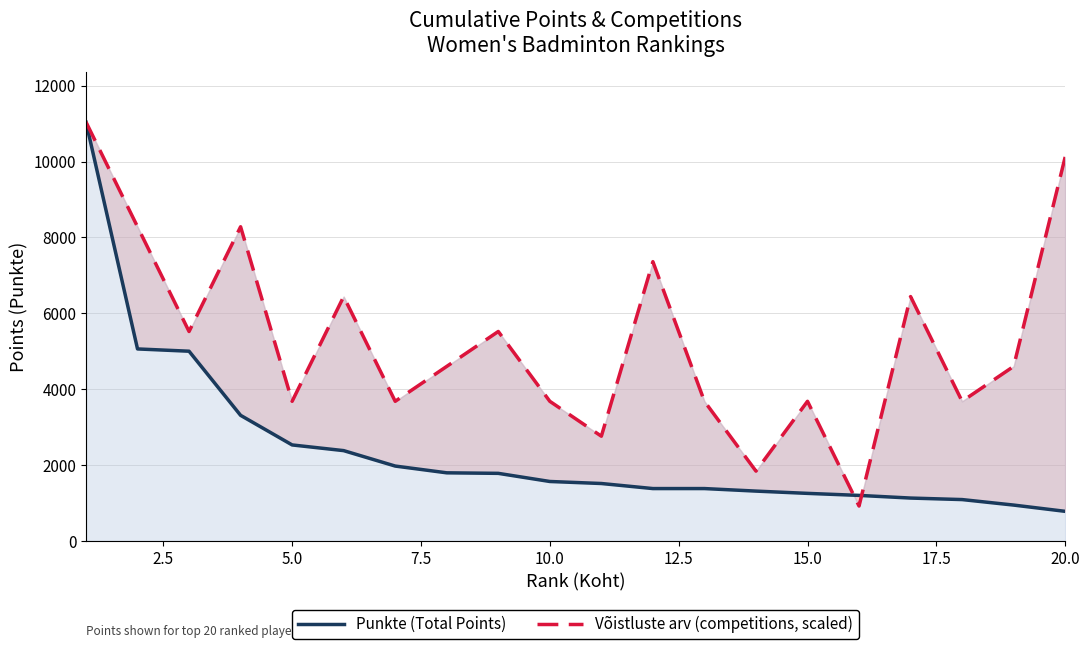

Which series has the largest range (max minus min)?

Punkte (Total Points)